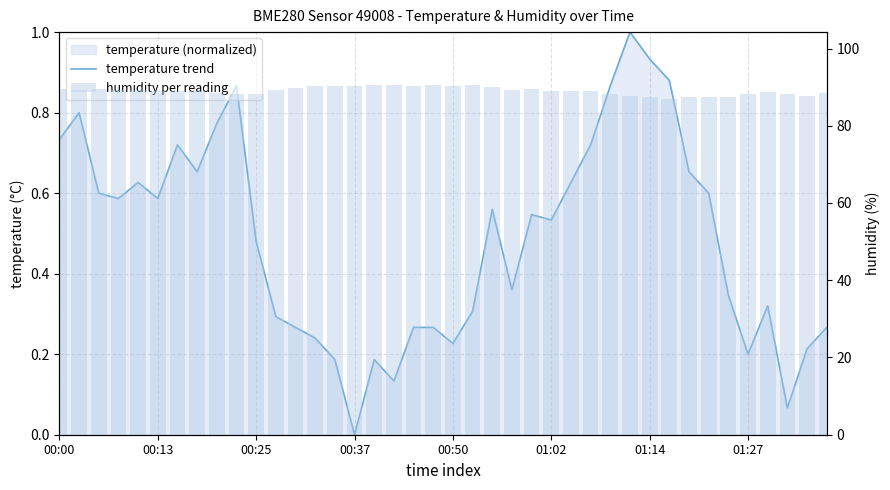

Where is temperature trend nearest to the value 0?

00:37